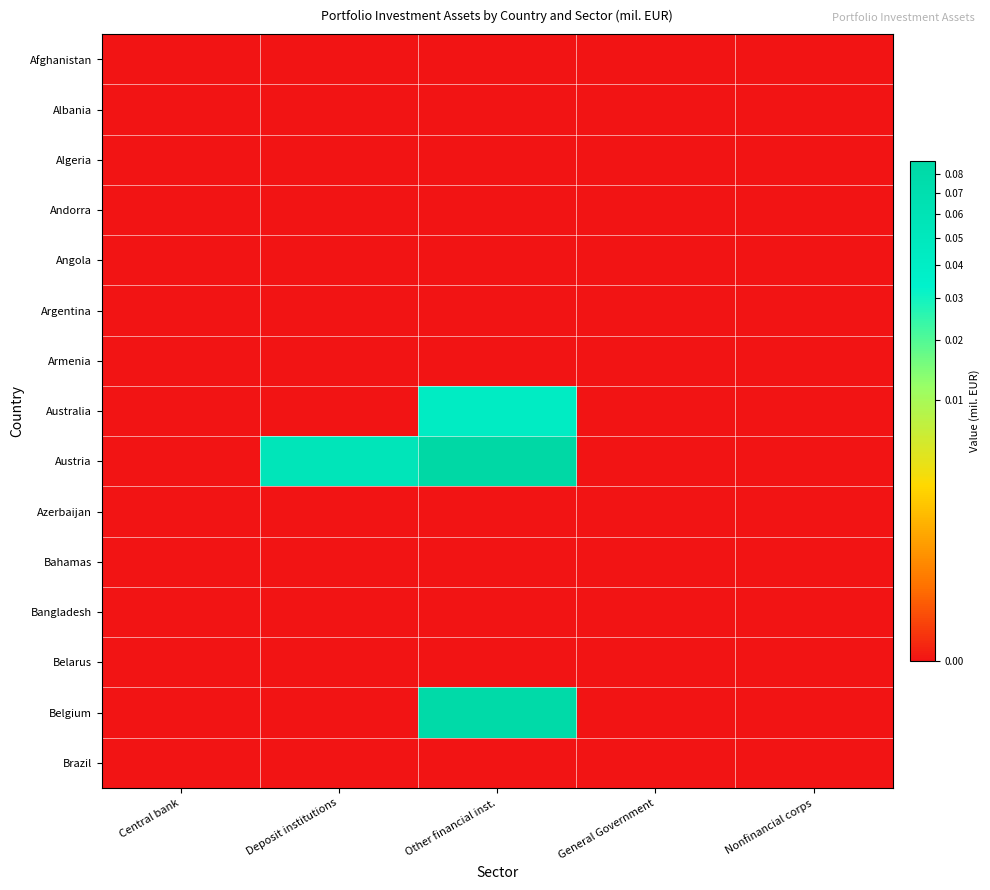

Which series has the largest range (max minus min)?

Austria